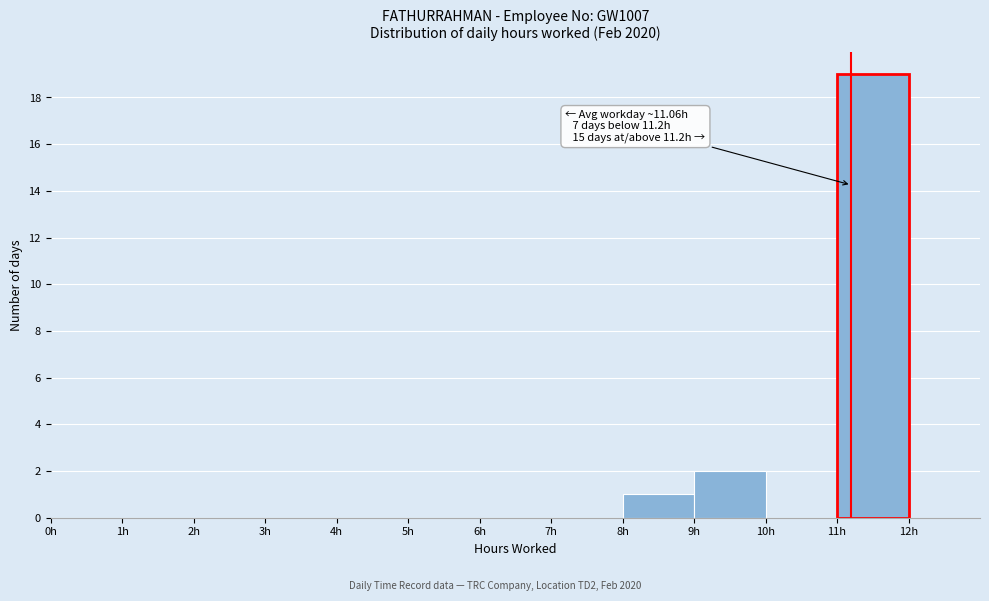

Over which range of the x-axis is the bar tallest?

11 to 12